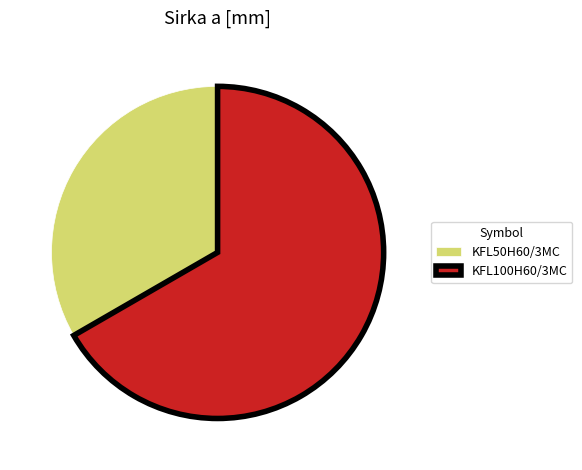

What is the largest slice in the pie chart?

KFL100H60/3MC